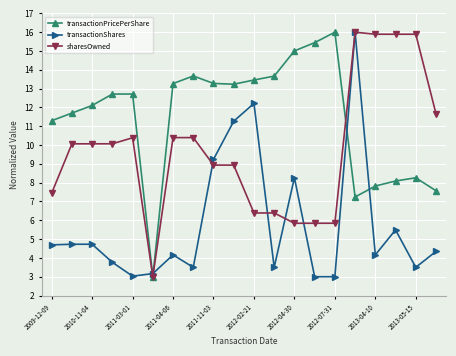

List the series in order of their overall mean, lowest first.

transactionShares, sharesOwned, transactionPricePerShare